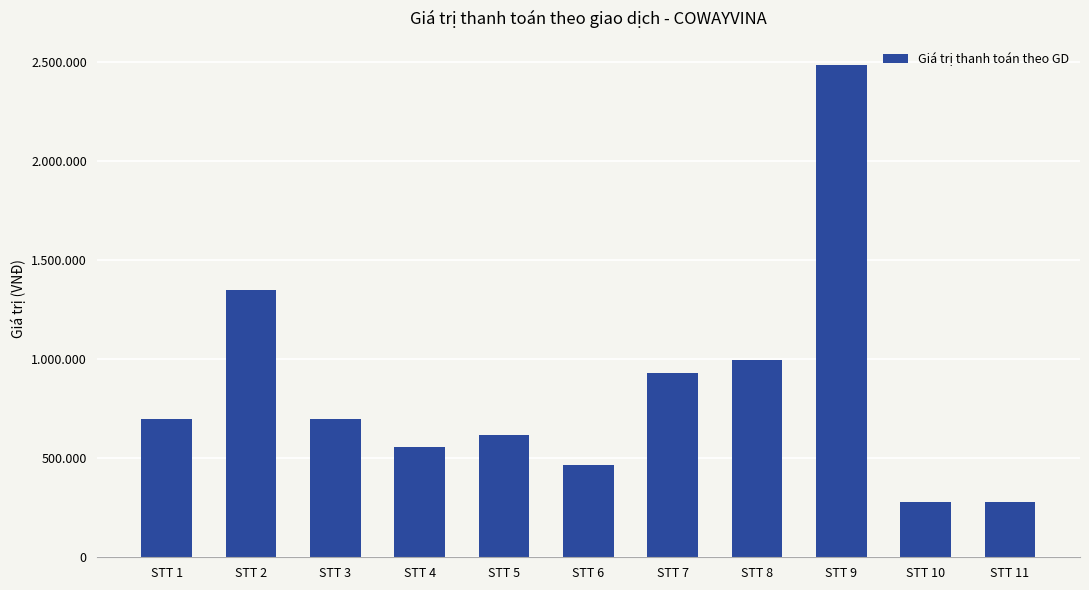

What is the value of the 9th bar from the left?

2480700